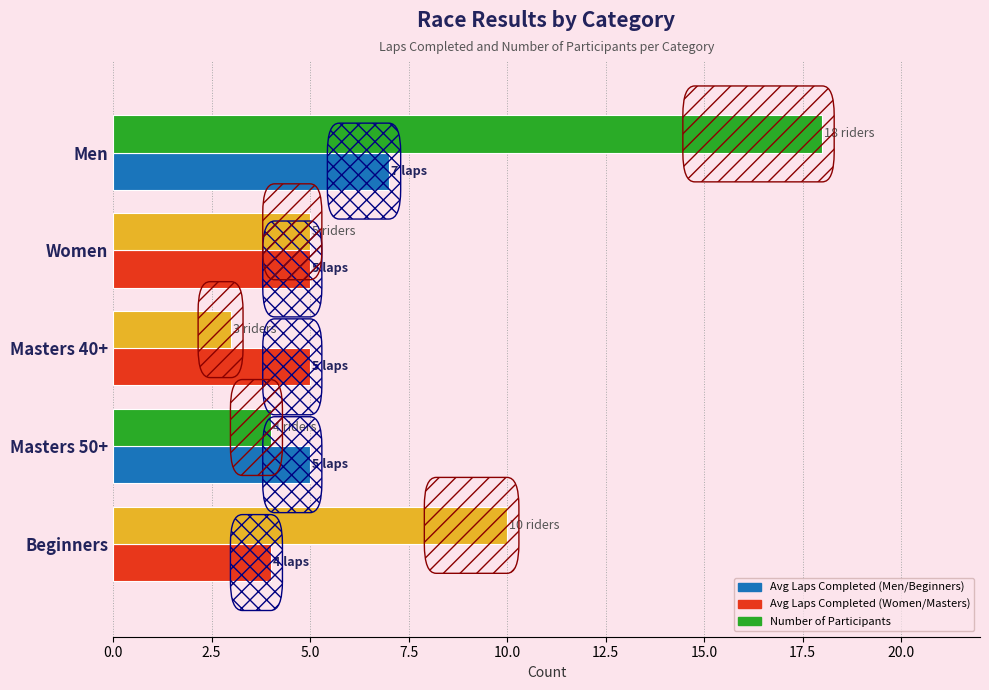

At which category is the sum across all series the highest?

Men